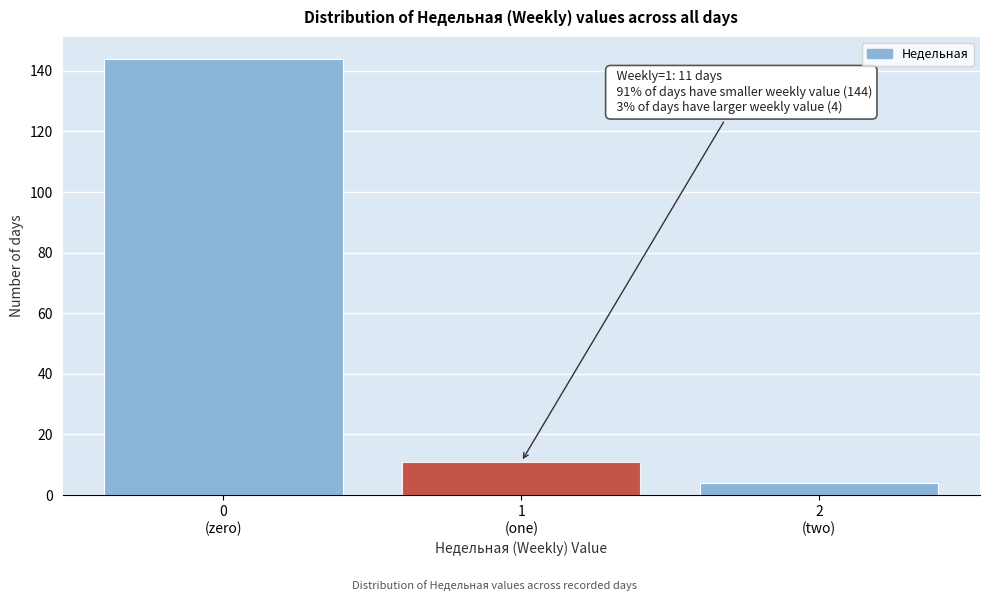

Reading right to left, transcribe all the data shown in this chart.

4	11	144